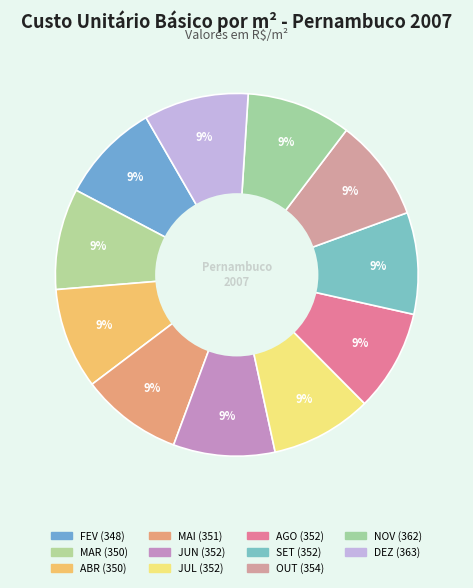

How many slices are in this pie chart?

11